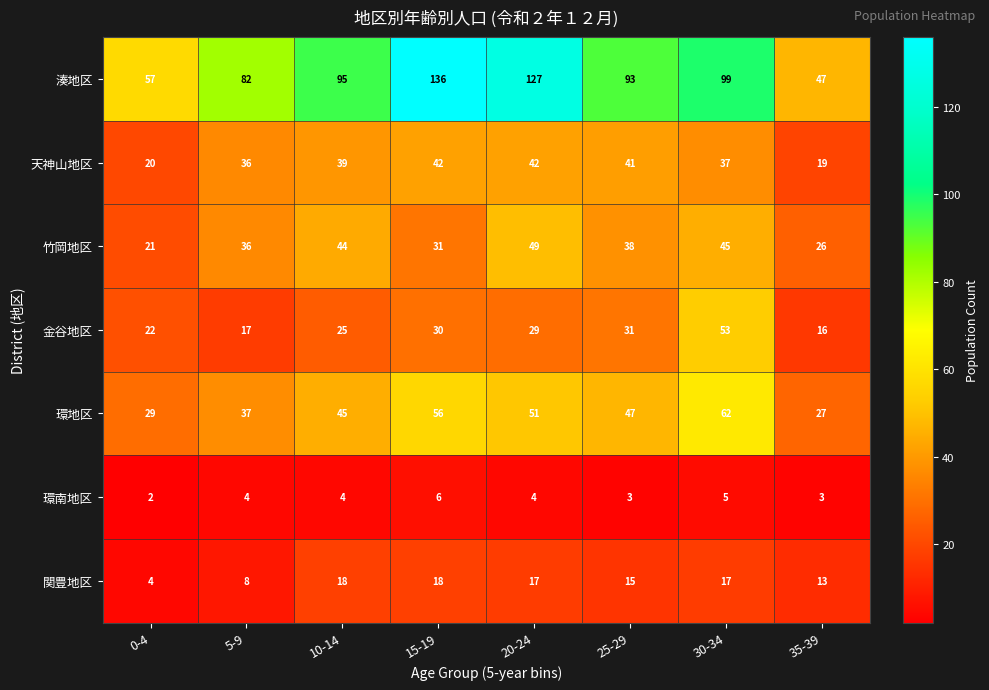

Rank the series by their maximum value, from lowest to highest.

環南地区, 関豊地区, 天神山地区, 竹岡地区, 金谷地区, 環地区, 湊地区